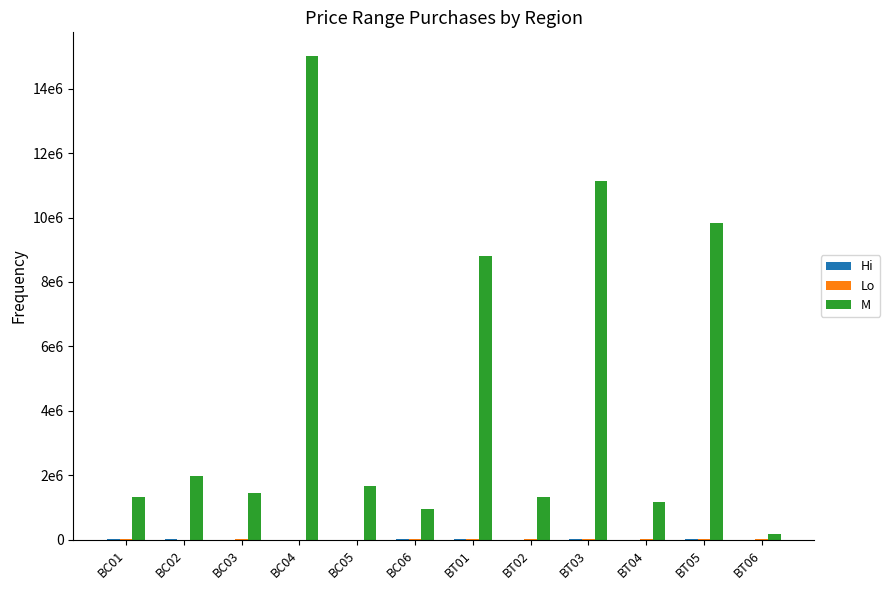

Are the bars grouped side by side (vs. stacked)?

Yes